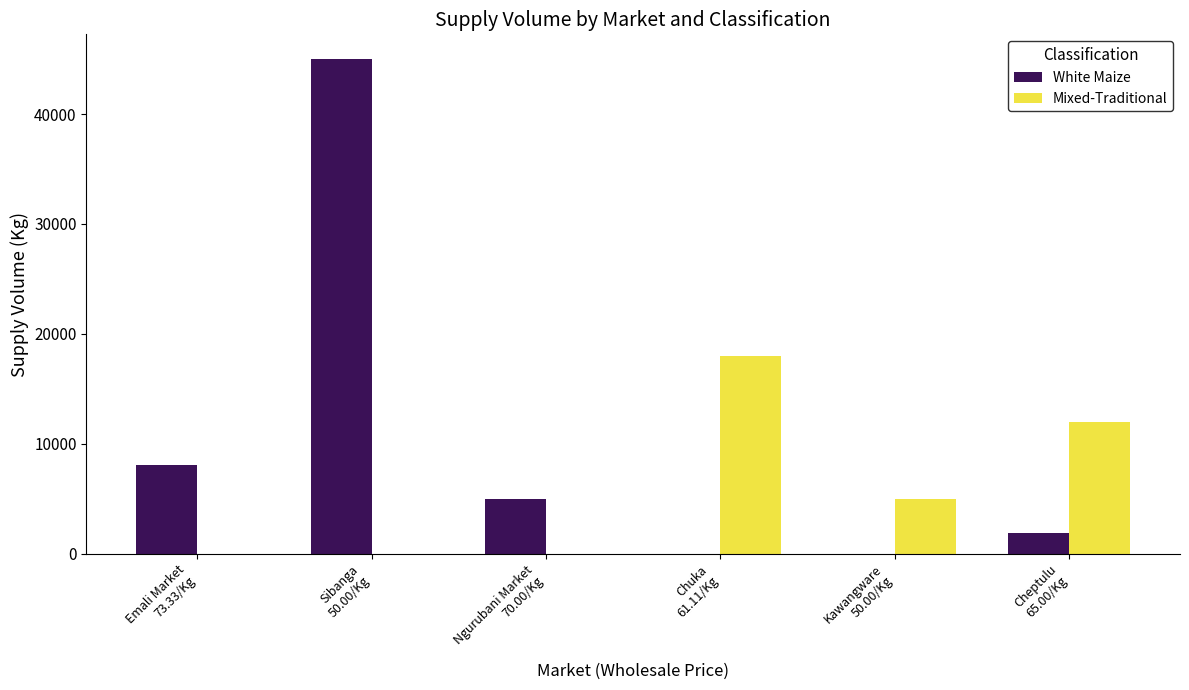

Which series has the largest range (max minus min)?

White Maize